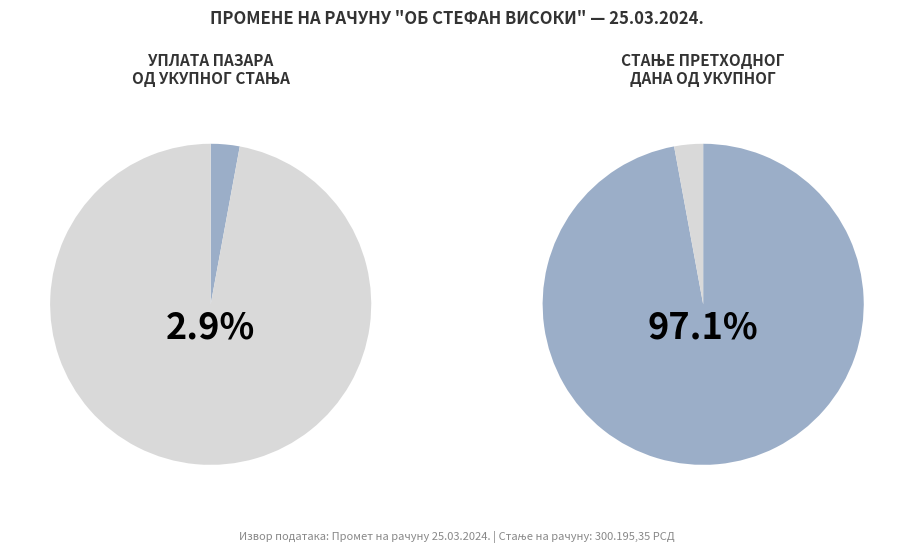

Which category accounts for the majority?

Стање предходног дана